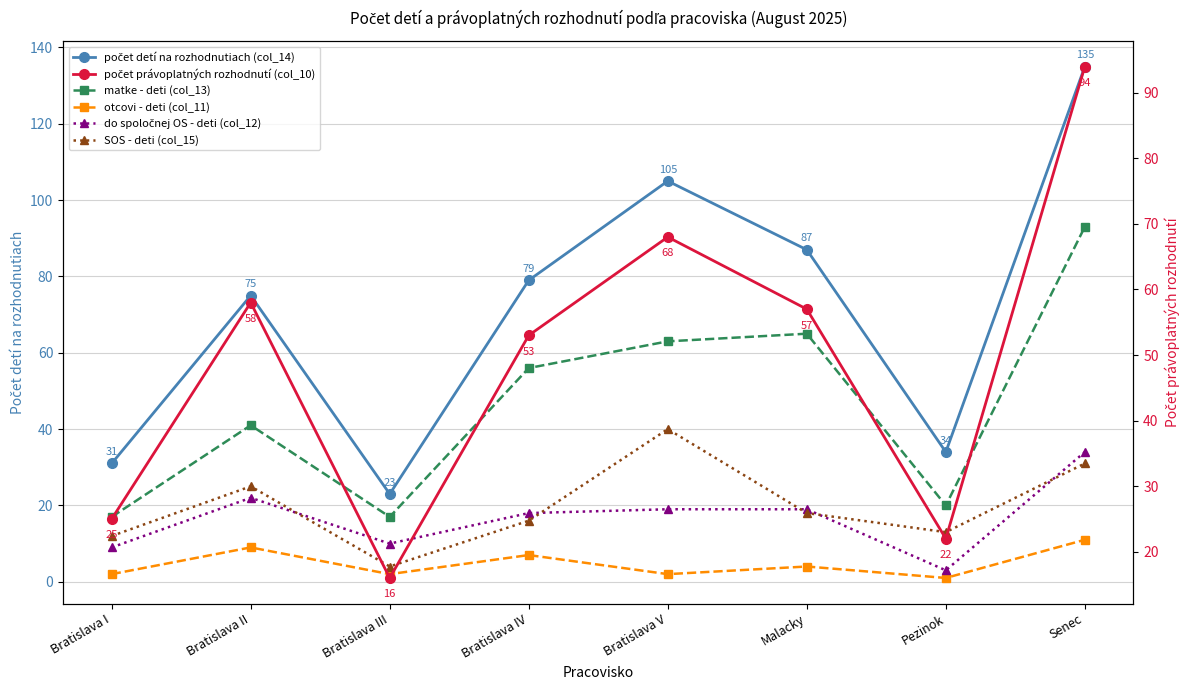

At which category does matke - deti (col_13) reach its first local valley?

Bratislava III